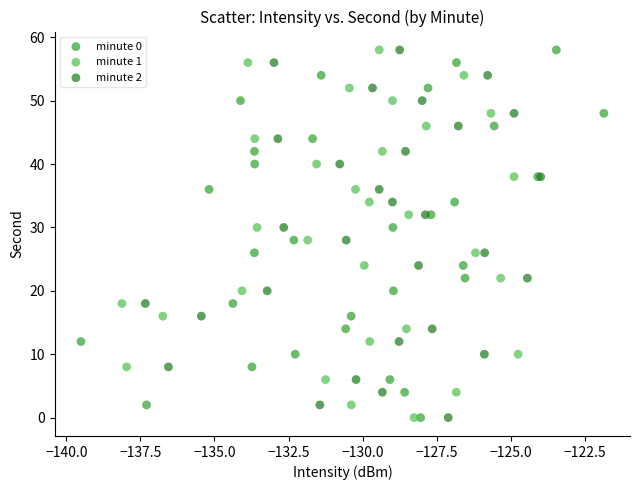

What are all the series names shown in the legend?

minute 0, minute 1, minute 2